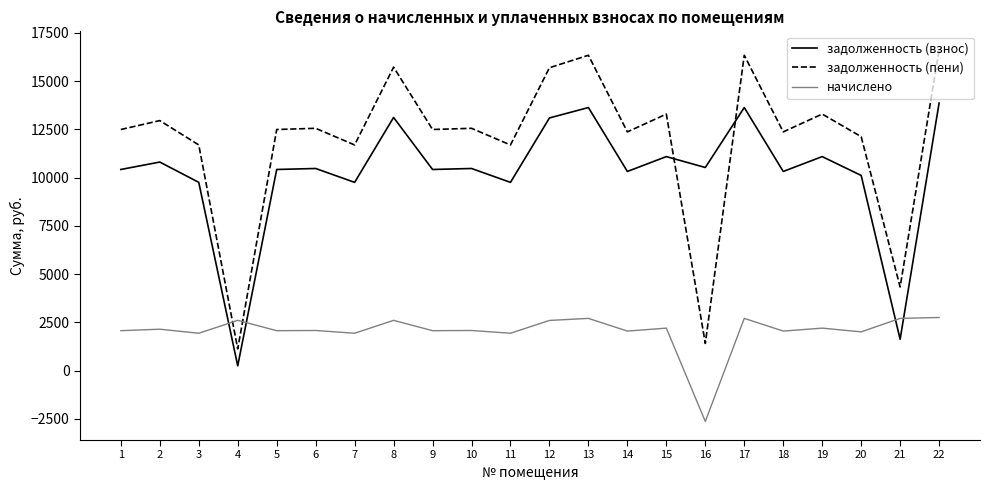

What is the maximum value shown in the chart?

16622.8